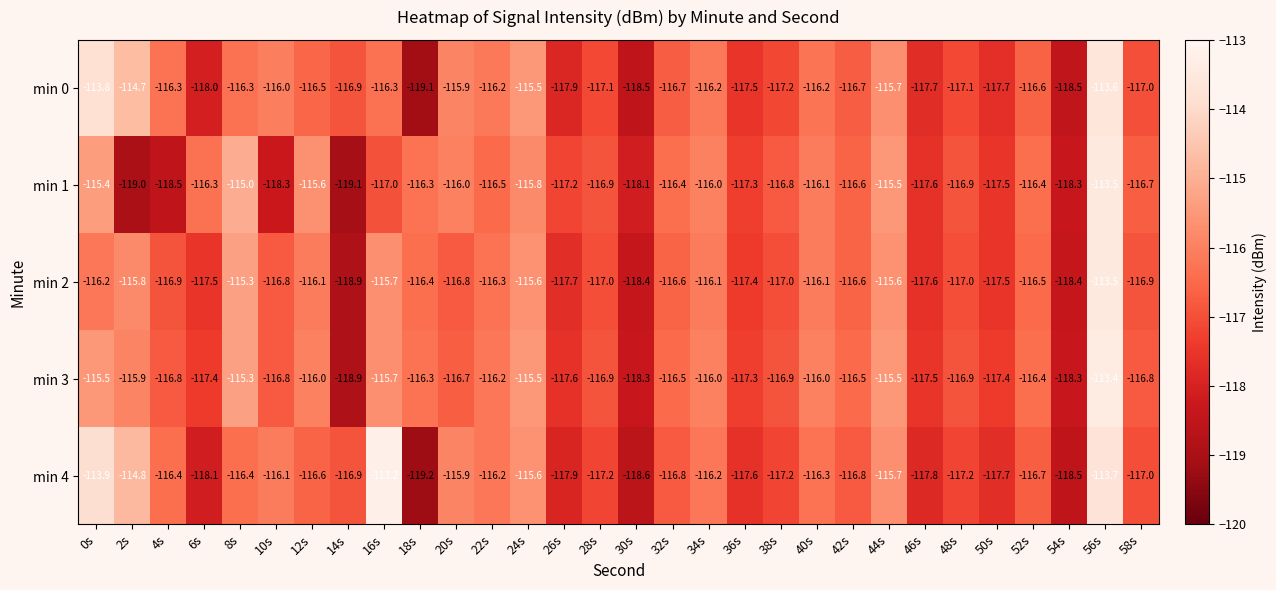

At which label does min 2 reach its peak?

56s